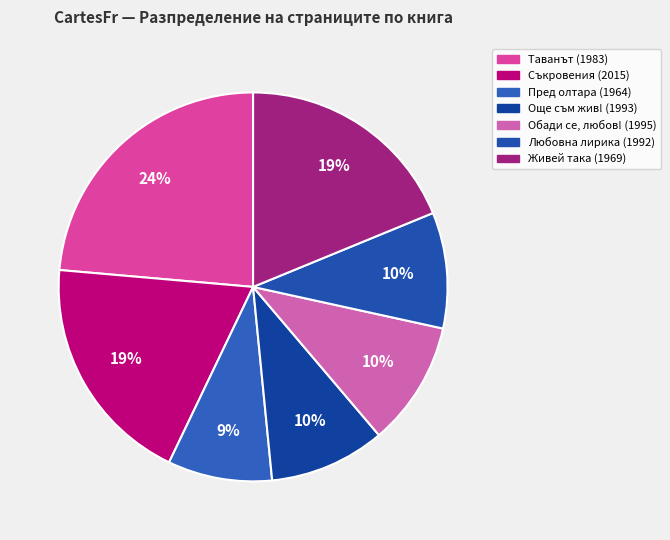

The Таванът (1983) slice represents 13% of the pie. True or false?

False